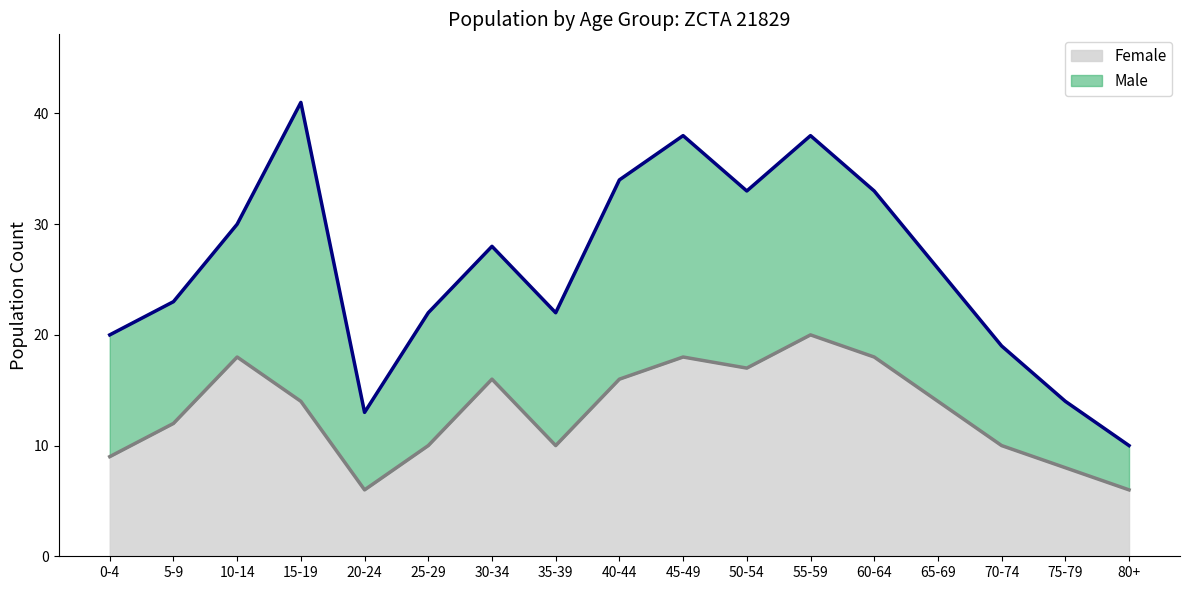

At how many categories does at least one series exceed 19?

3